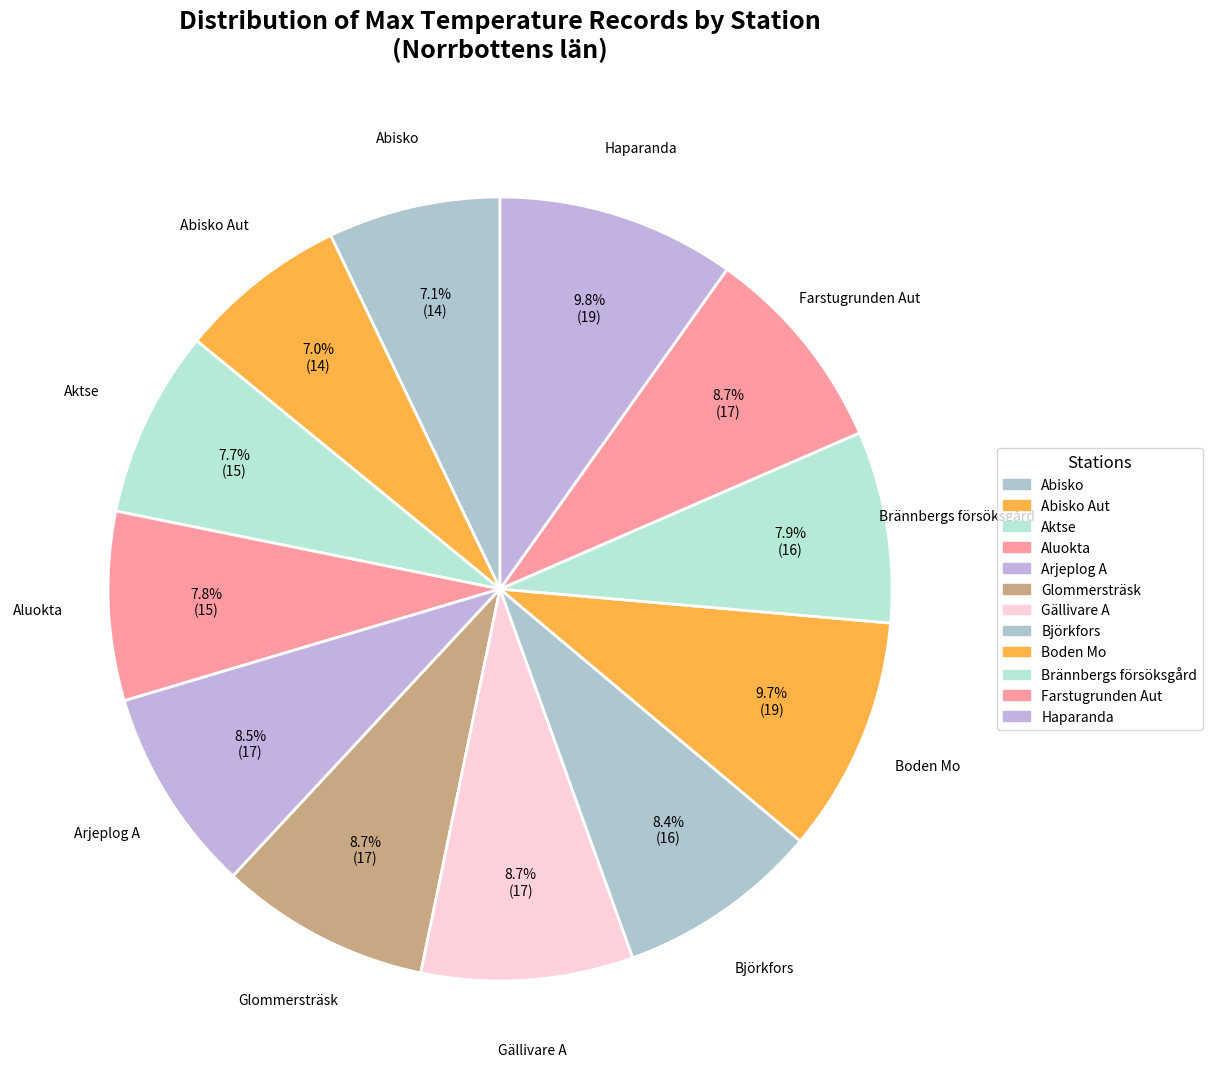

Is there any slice that represents more than half of the pie?

No